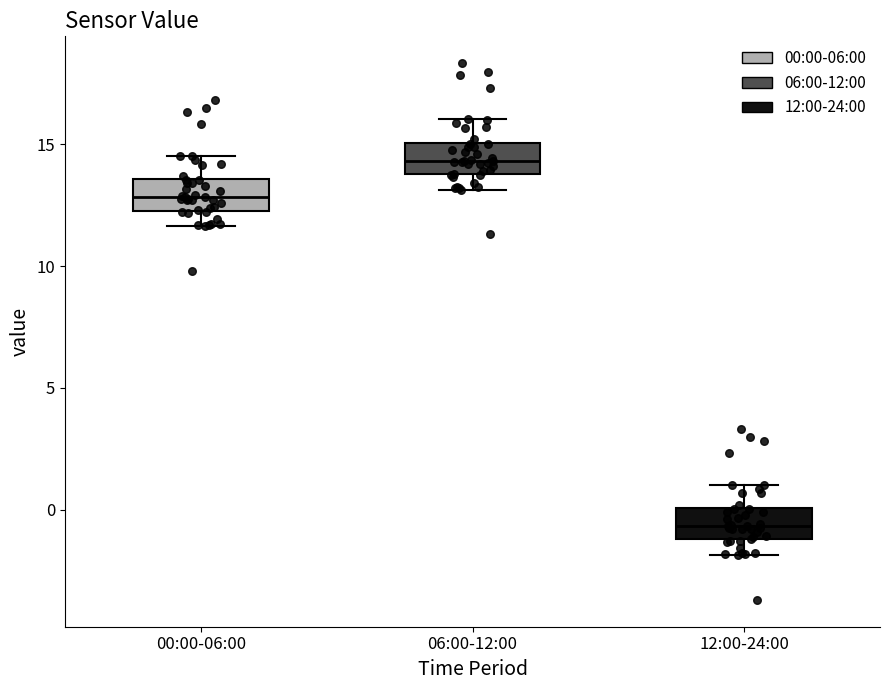

Which box's median line is the highest?

06:00-12:00